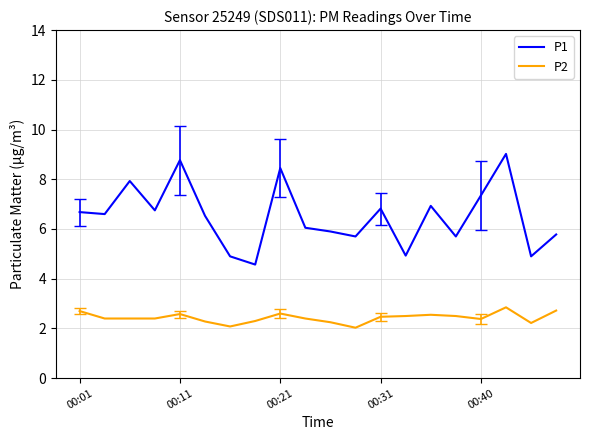

Which series has the largest total across all categories?

P1